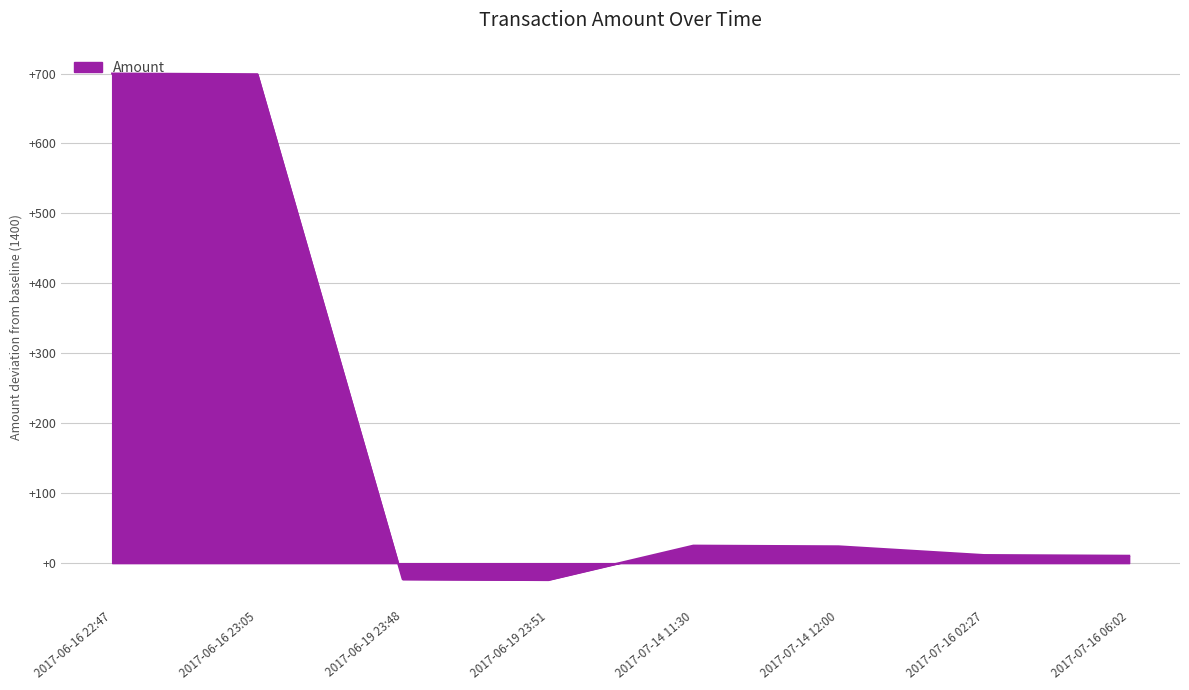

What is the ratio of the value at 2017-07-16 06:02 to the value at 2017-07-14 11:30?

0.4